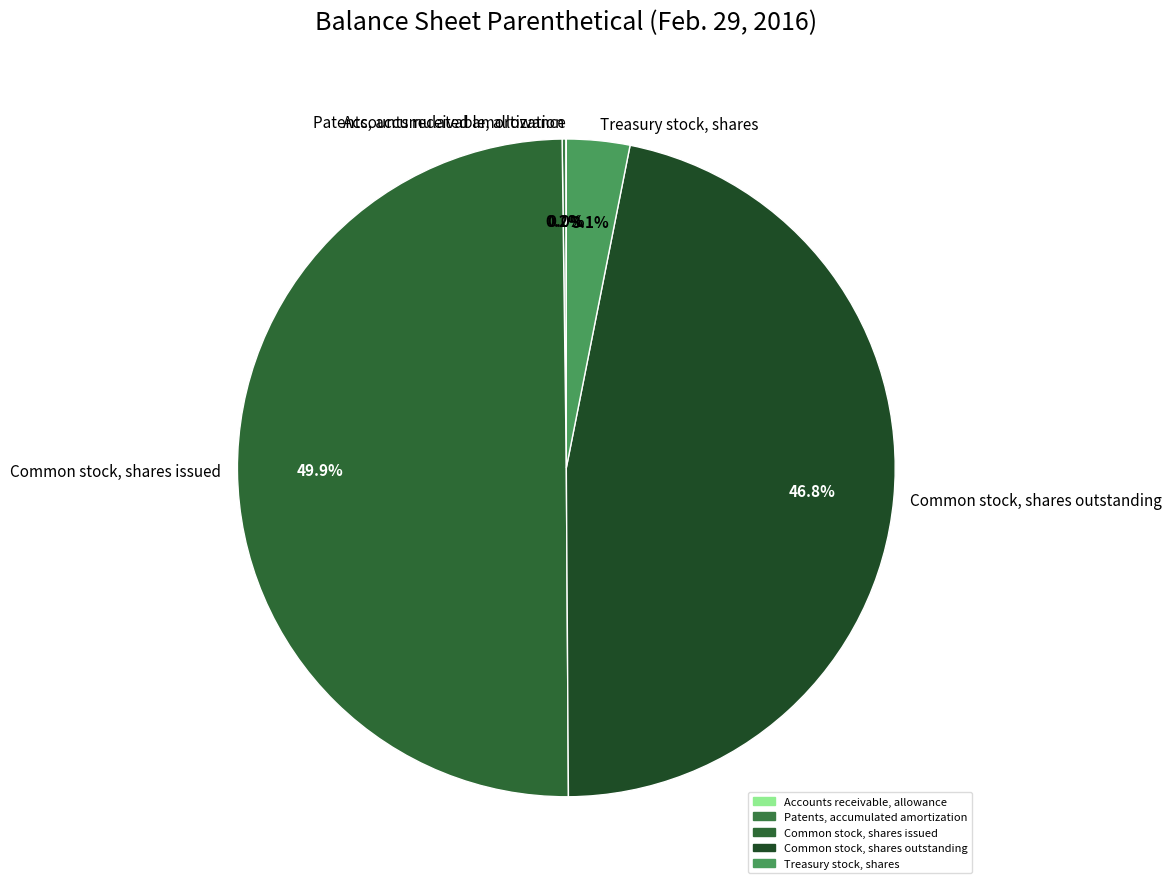

Combined, what portion of the pie is Common stock, shares outstanding and Treasury stock, shares?

49.9%